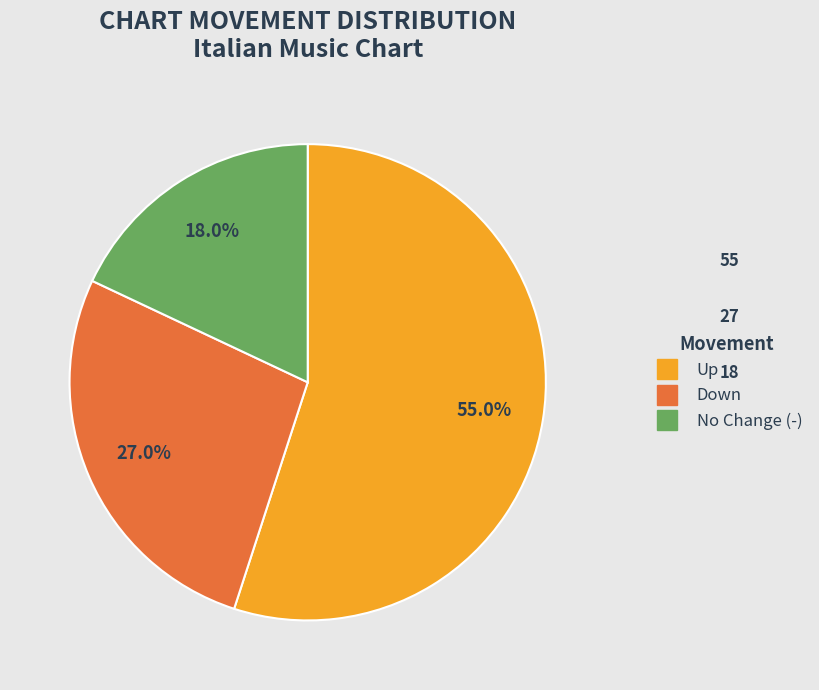

Does any single category account for the majority?

Yes